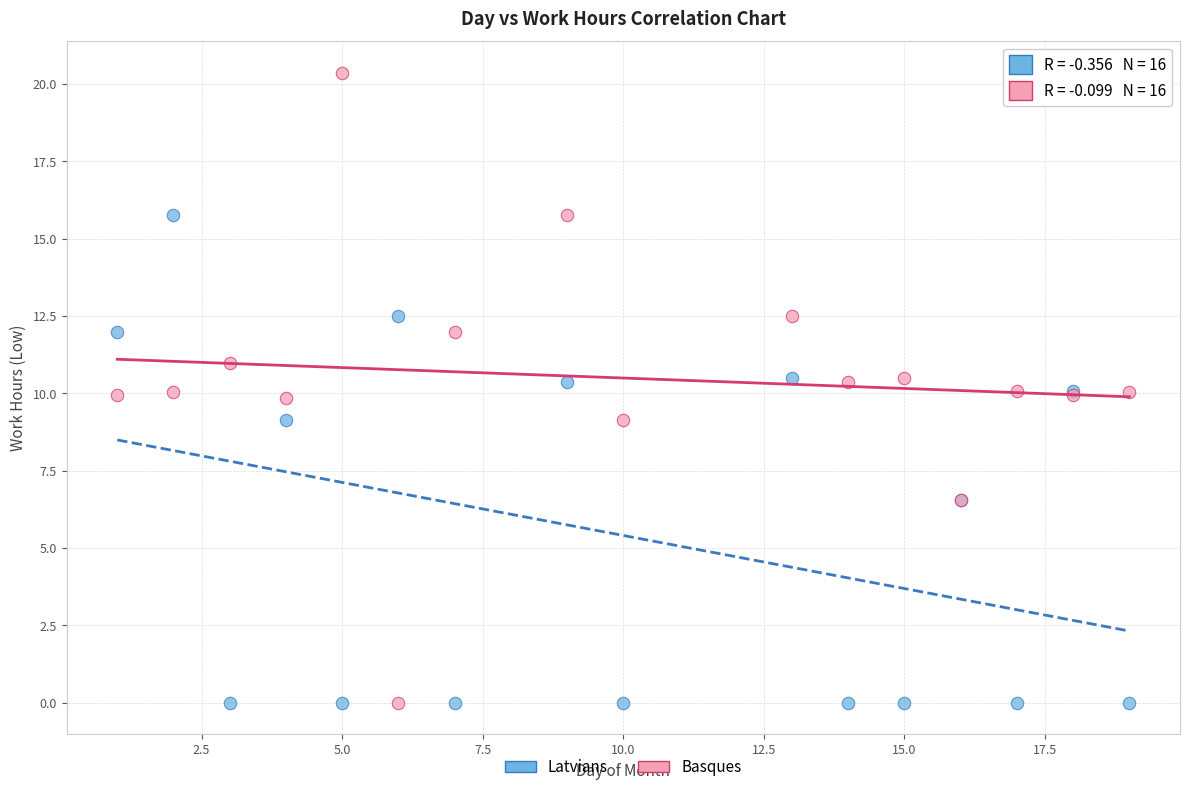

What are all the series names shown in the legend?

Latvians, Basques